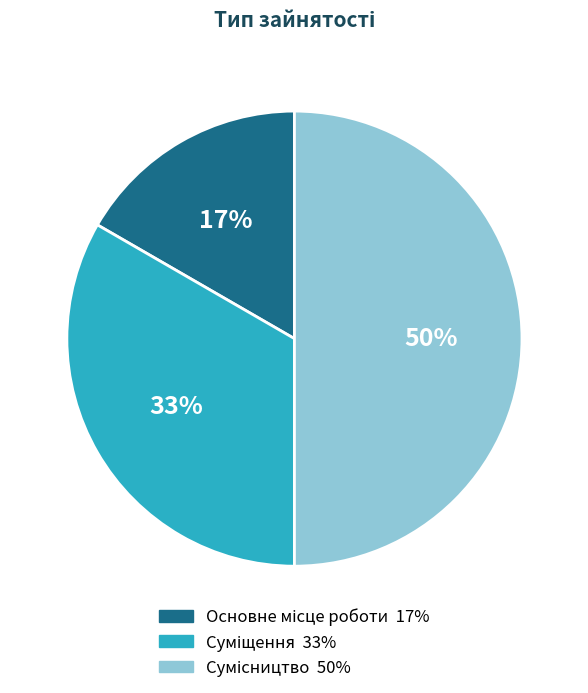

To the nearest percent, what is the average slice percentage?

33%